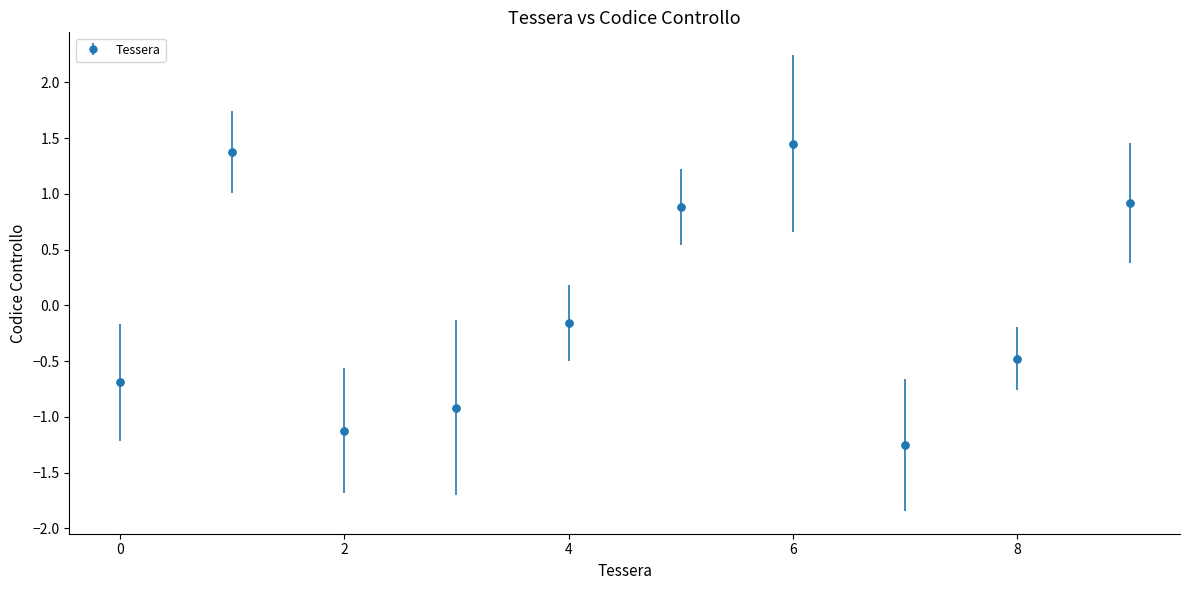

True or false: there are more than 1 points higher than both neighbors.

True